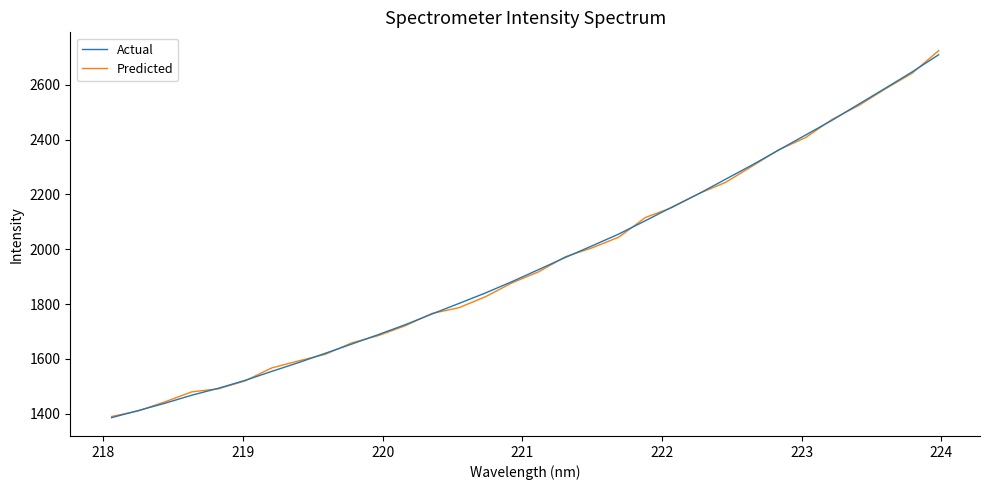

What is the lowest value of the Predicted series?

1390.0